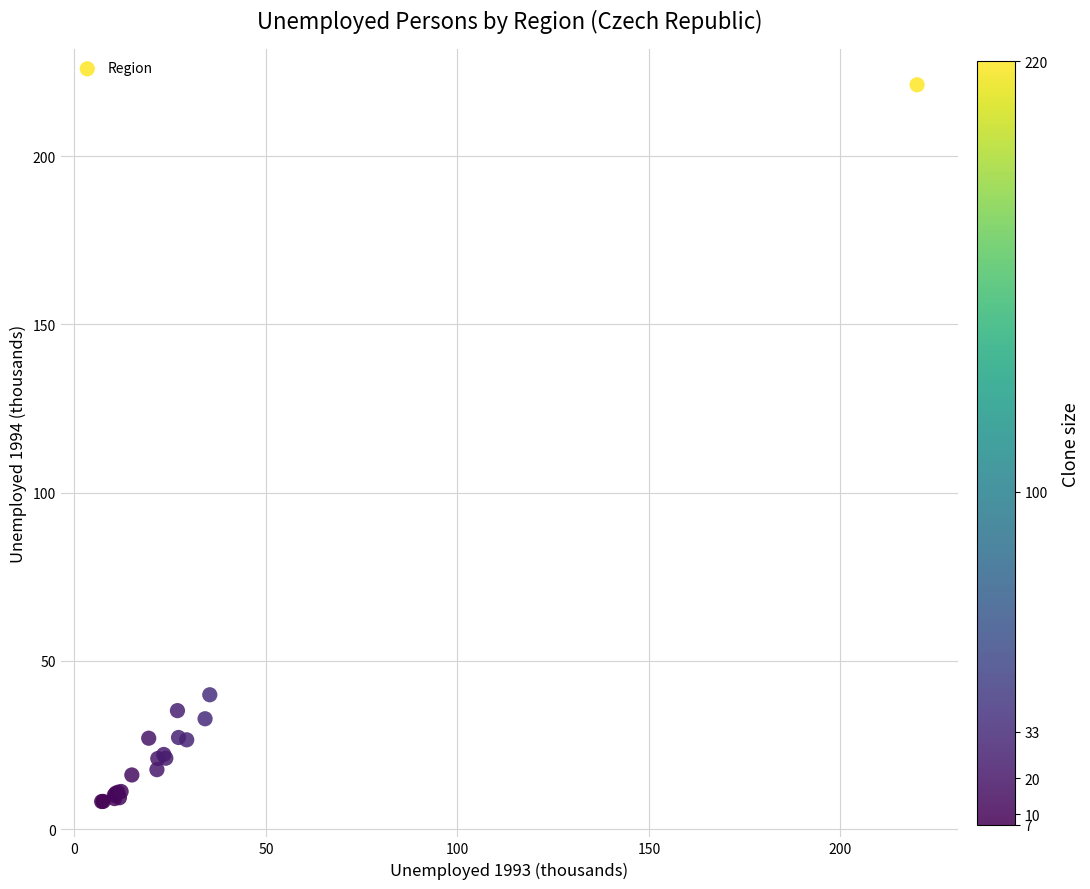

What Y value in the scatter plot is closest to 114?

39.9